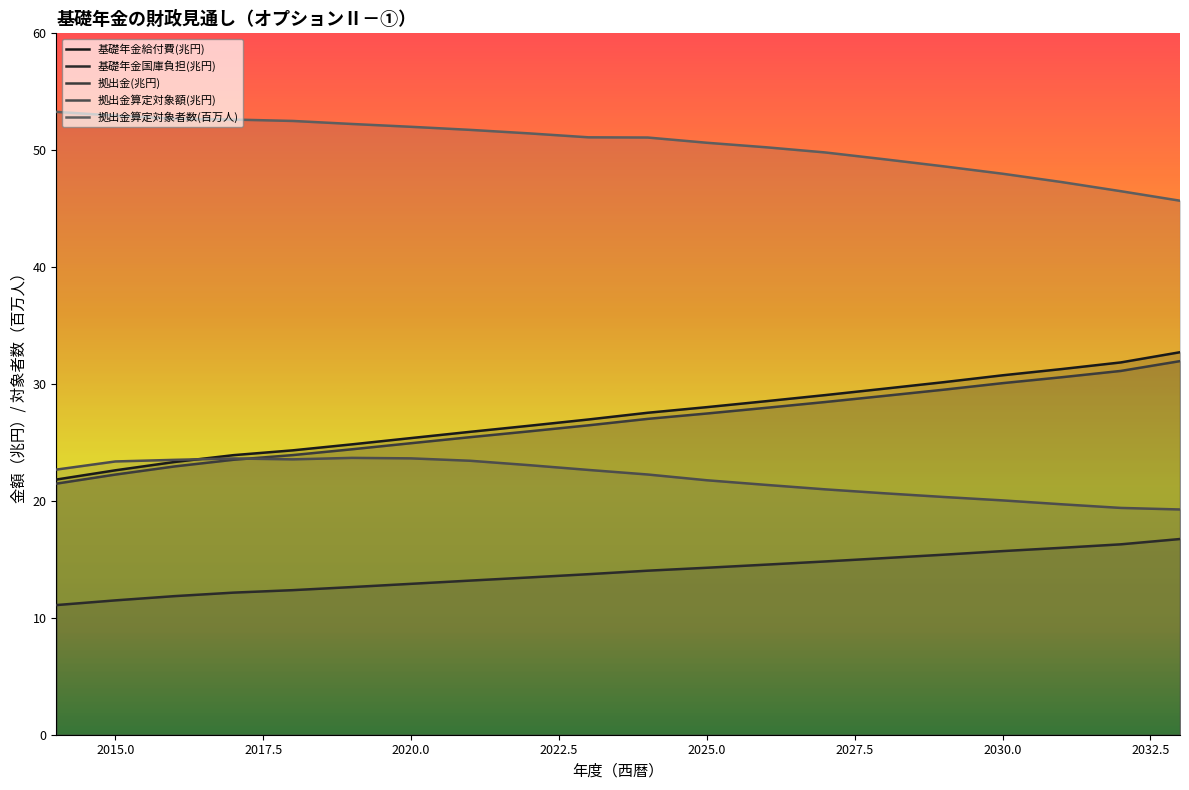

What is the value of the 拠出金算定対象額(兆円) point at the 5th from the left?

23.6